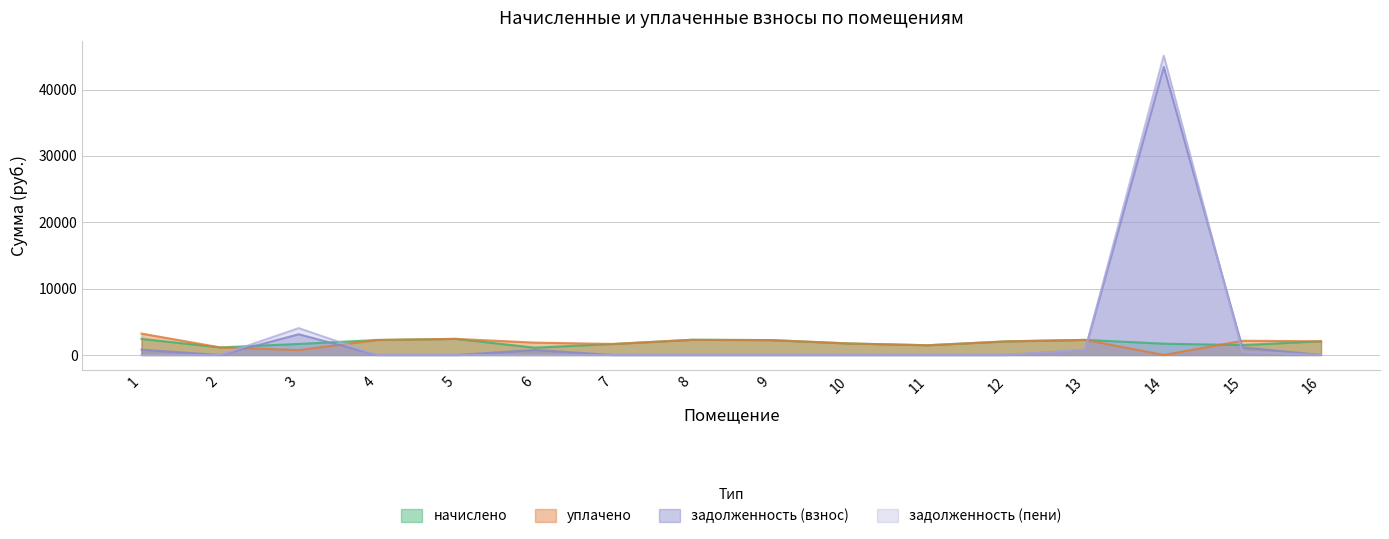

At 16, list the series in order from smallest to largest.

задолженность_взнос, задолженность_пени, начислено, уплачено